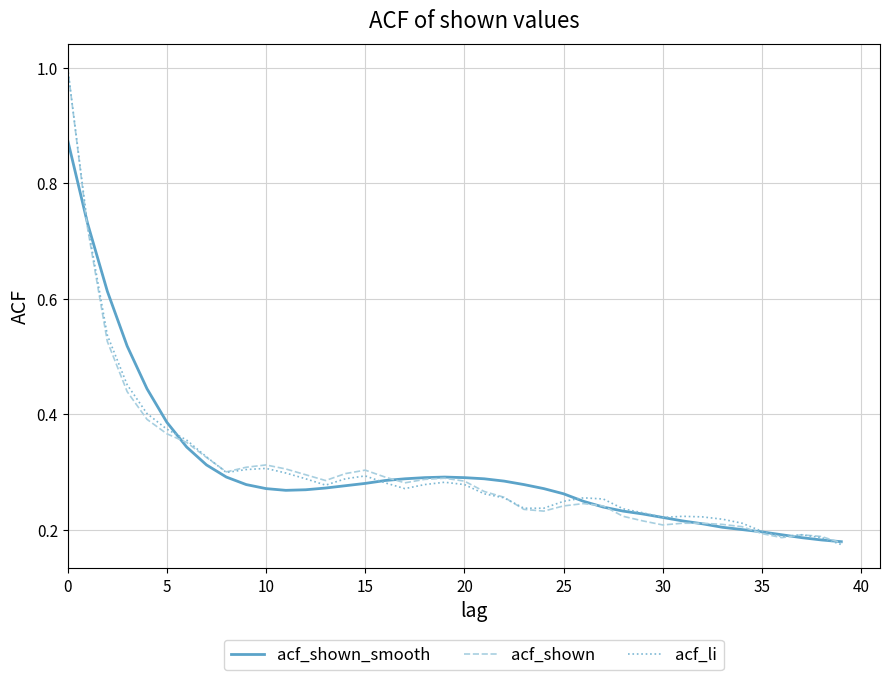

What is the highest value of the acf_shown series?

1.0